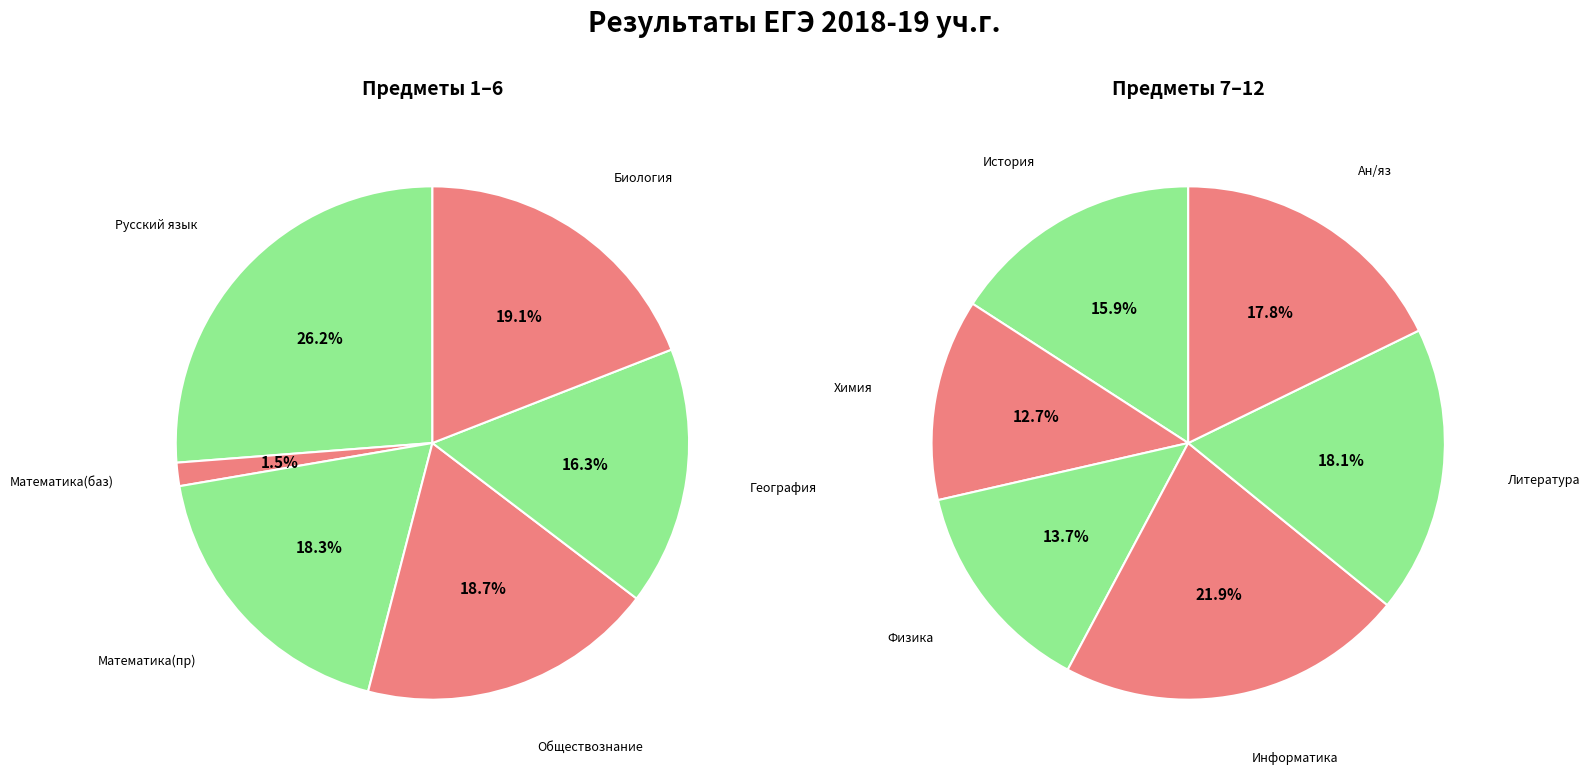

Approximately how many times larger is the value at Математика(баз) compared to Физика?

0.1